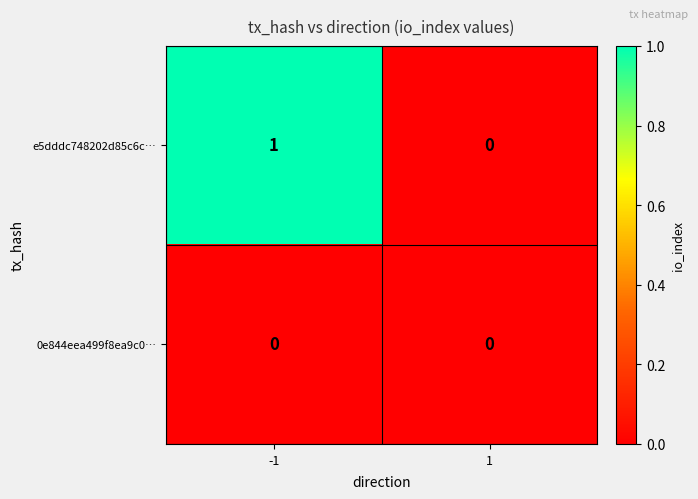

Reading right to left, what are all the values shown in this chart?

e5dddc748202d85c6c…: 1=0	-1=1
0e844eea499f8ea9c0…: 1=0	-1=0